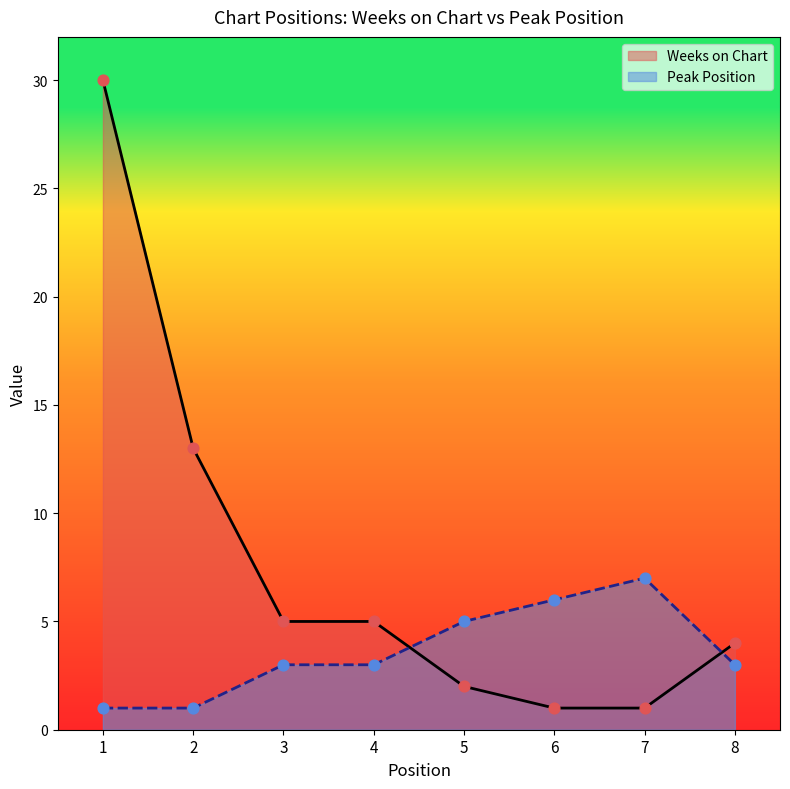

Which series has the widest spread of Y values?

Weeks on Chart